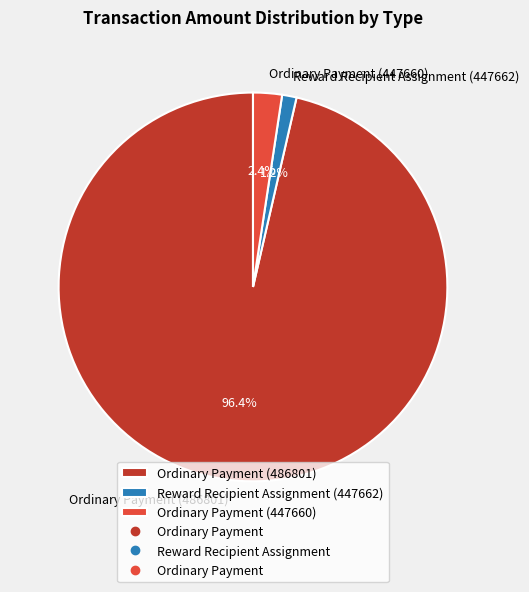

Is it true that Ordinary Payment (447660) is 2% of the pie?

True